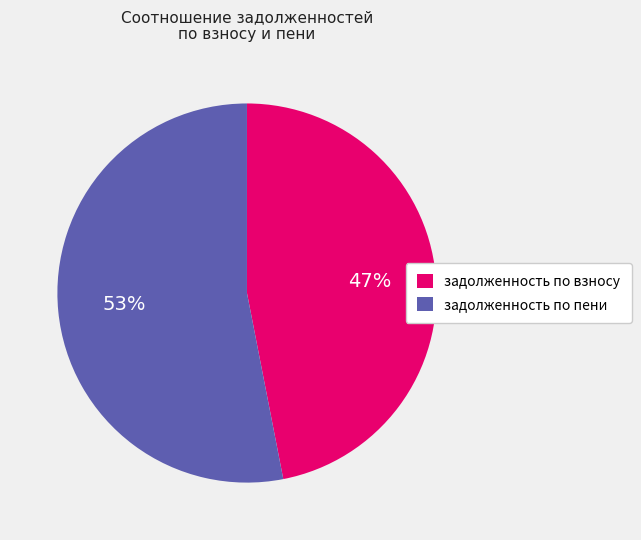

Does any single category account for the majority?

Yes